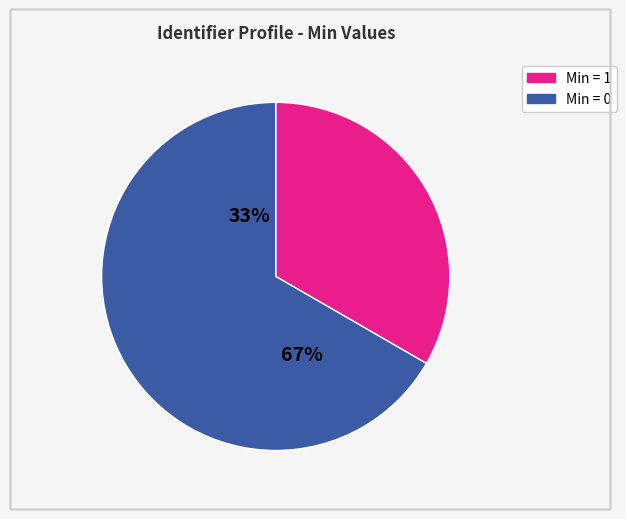

Is it true that Identifier.type is 33% of the pie?

True